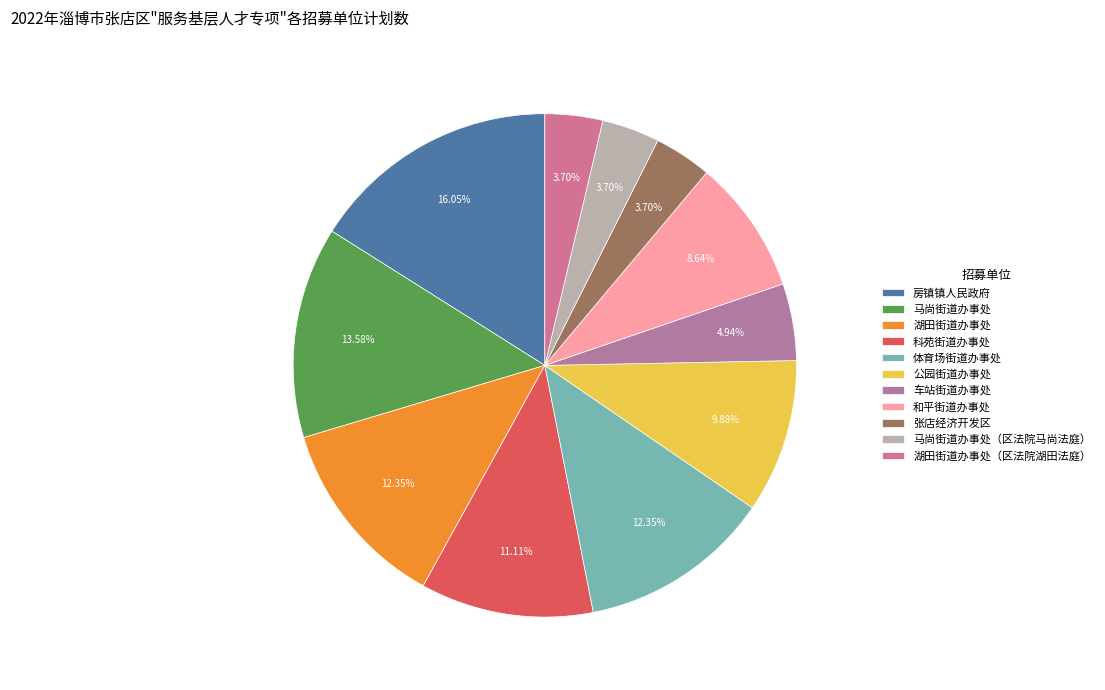

How many segments does this pie chart have?

11